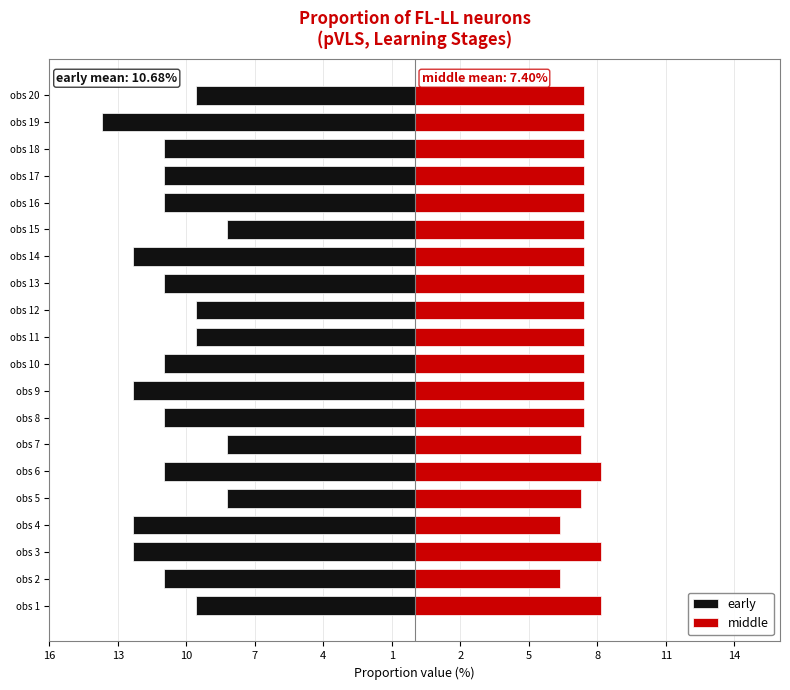

True or false: middle has a value of 7.4 at obs 17.

True